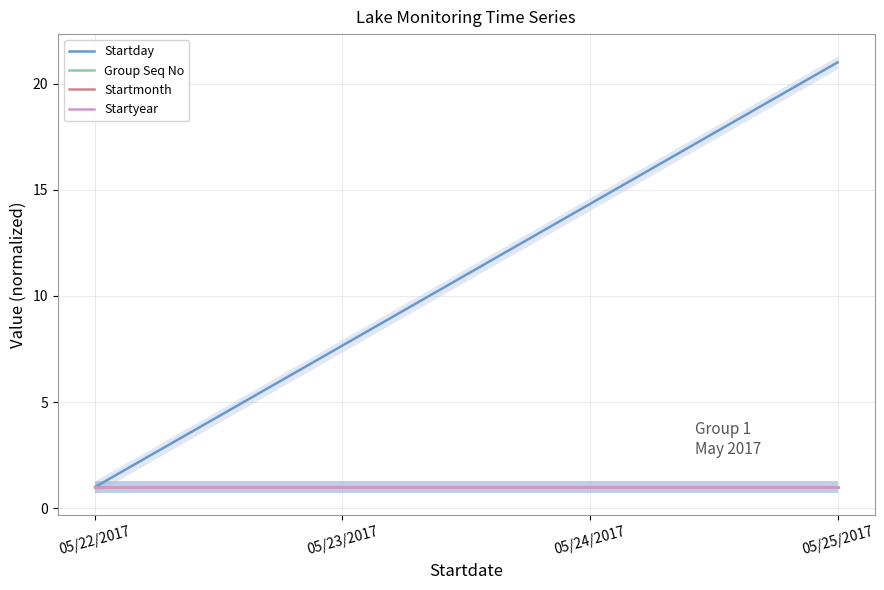

Reading left to right, list all the values displayed in this chart.

Startday: 1.0	7.7	14.3	21.0
Group Seq No: 1.0	1.0	1.0	1.0
Startmonth: 1.0	1.0	1.0	1.0
Startyear: 1.0	1.0	1.0	1.0